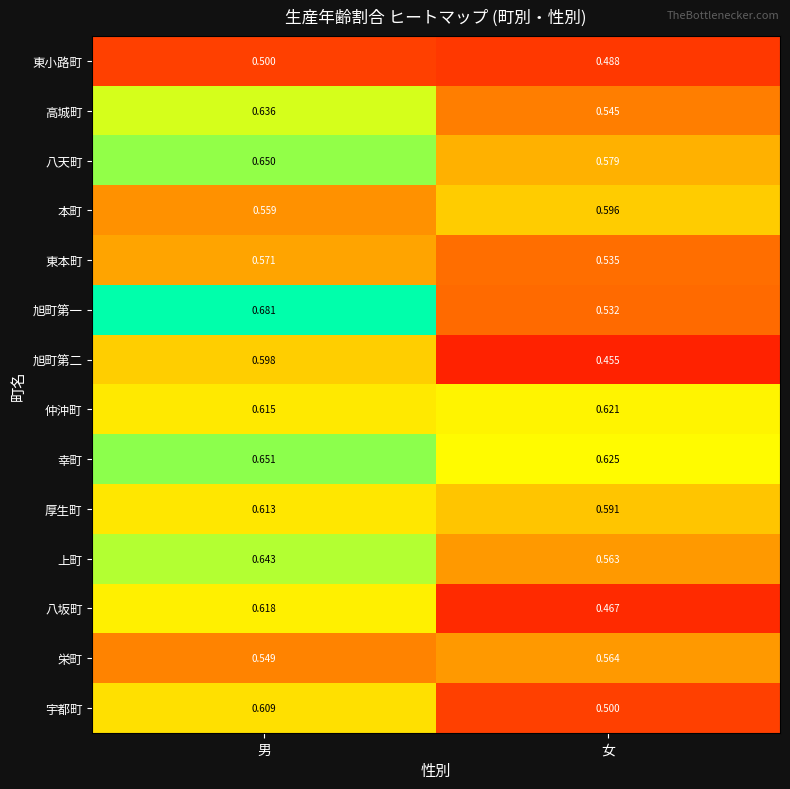

Which category has the highest value across all series?

男